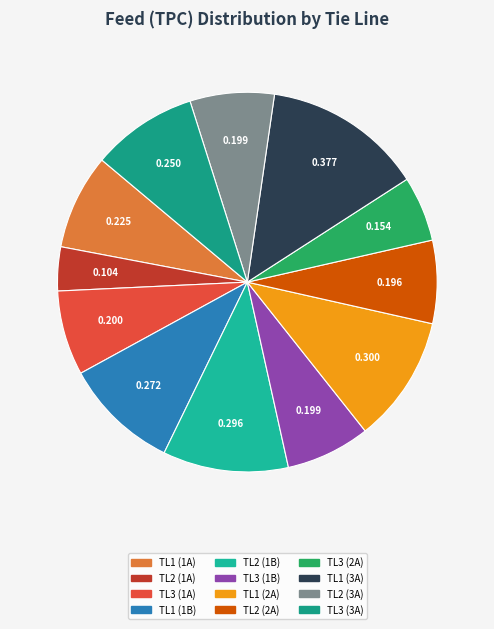

Does TL1 (1A) represent more than half of the total?

No